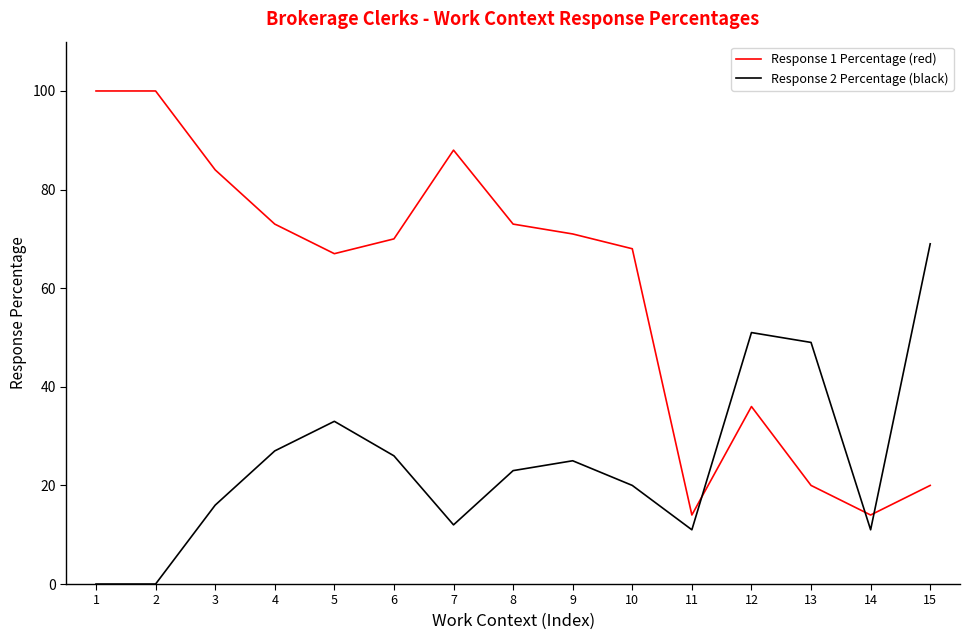

At how many categories does at least one series exceed 19?

13